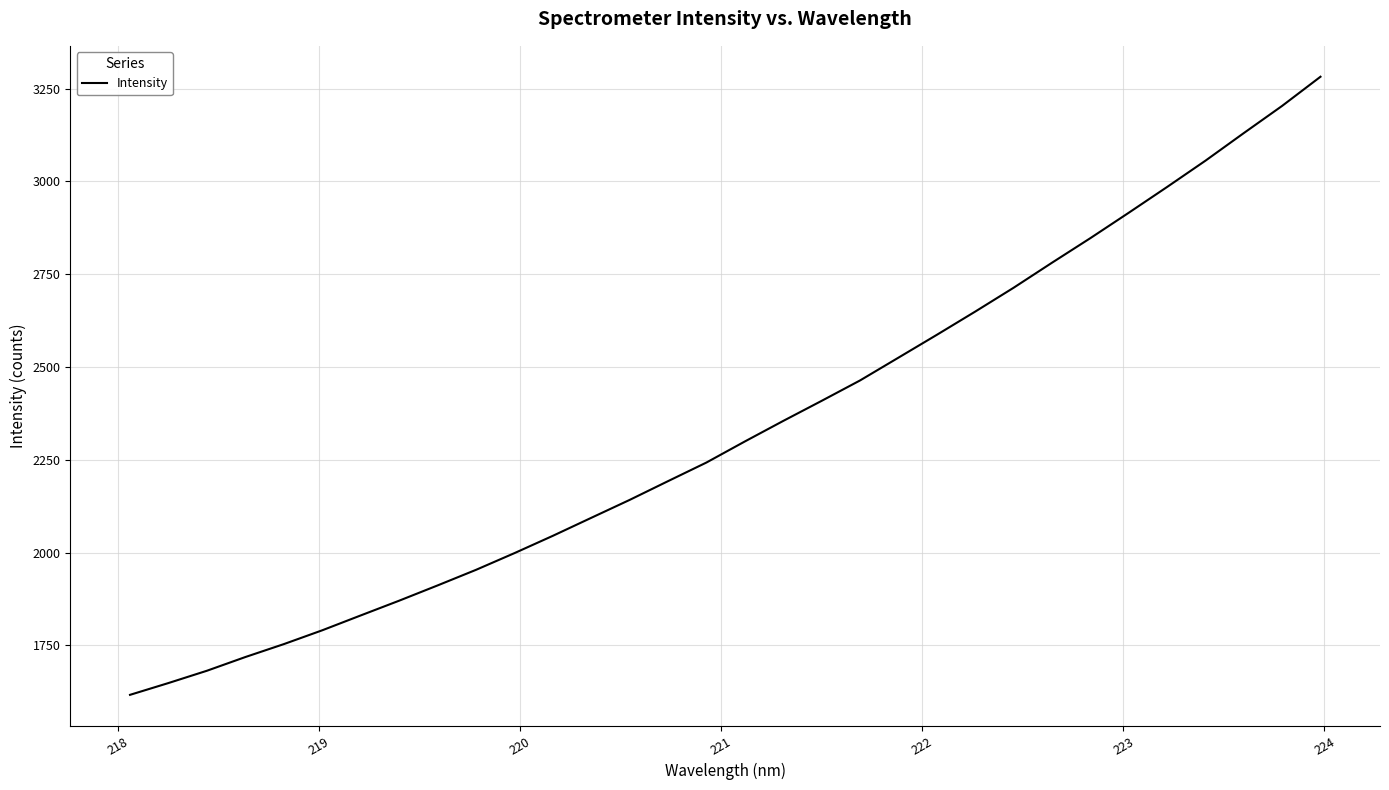

What is the minimum value shown in the chart?

1617.0